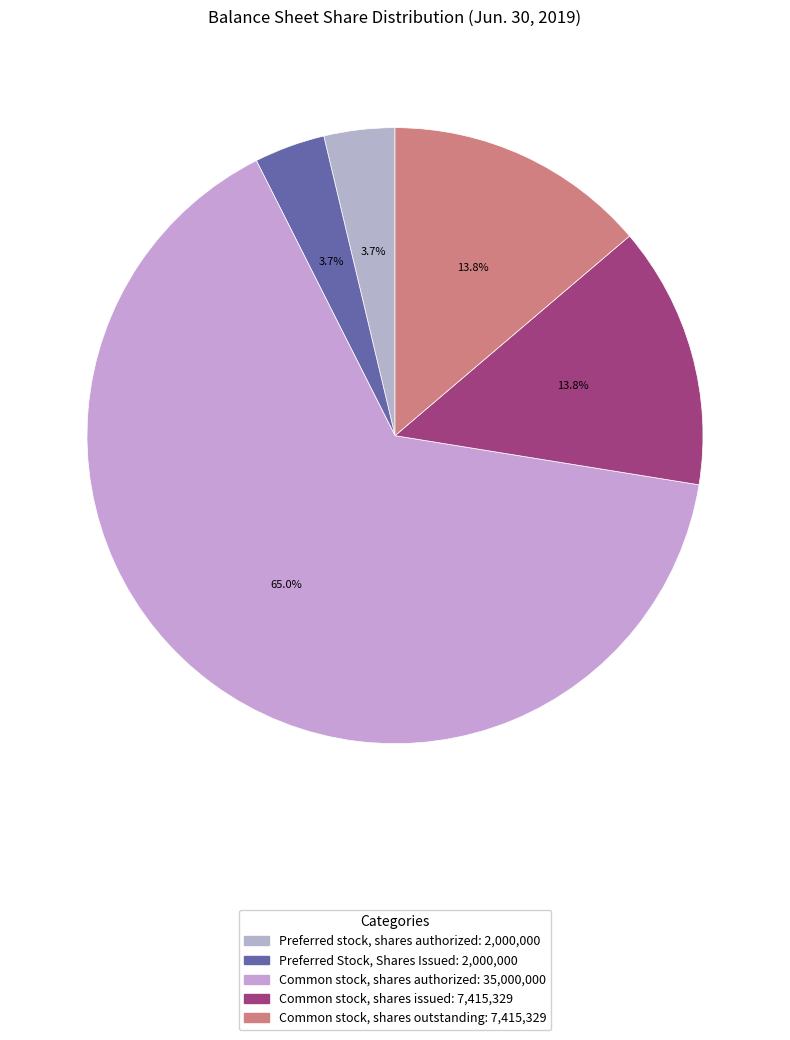

What percentage is the Preferred Stock, Shares Issued slice, to the nearest percent?

4%